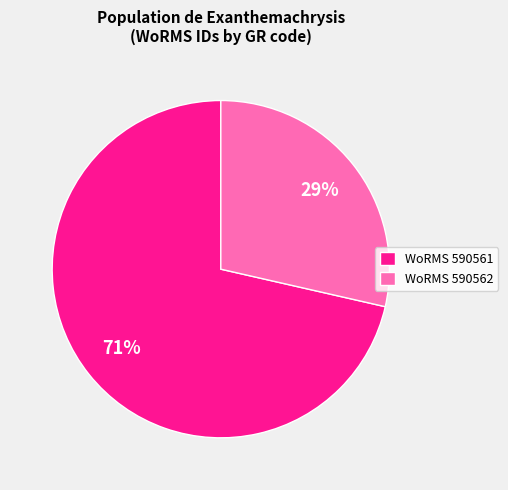

Is there a majority slice in this chart?

Yes